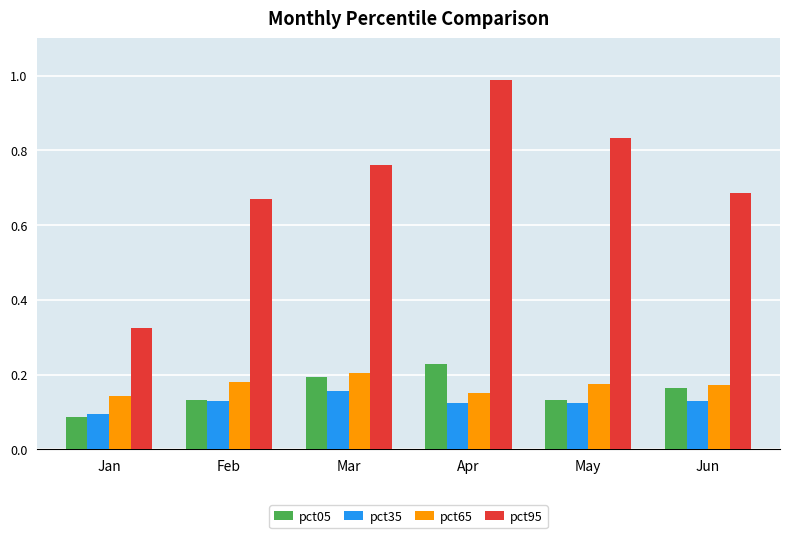

The pct65 series shows 0.2 at May. True or false?

True